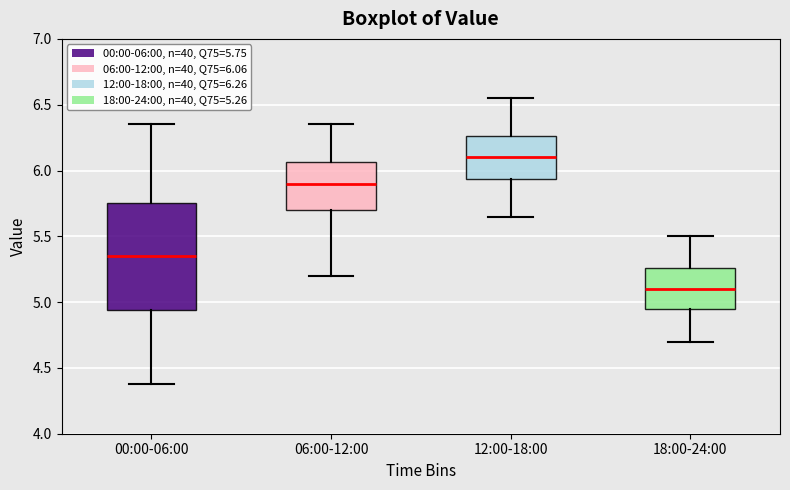

Which box is the tallest, from its lower edge to its upper edge?

00:00-06:00